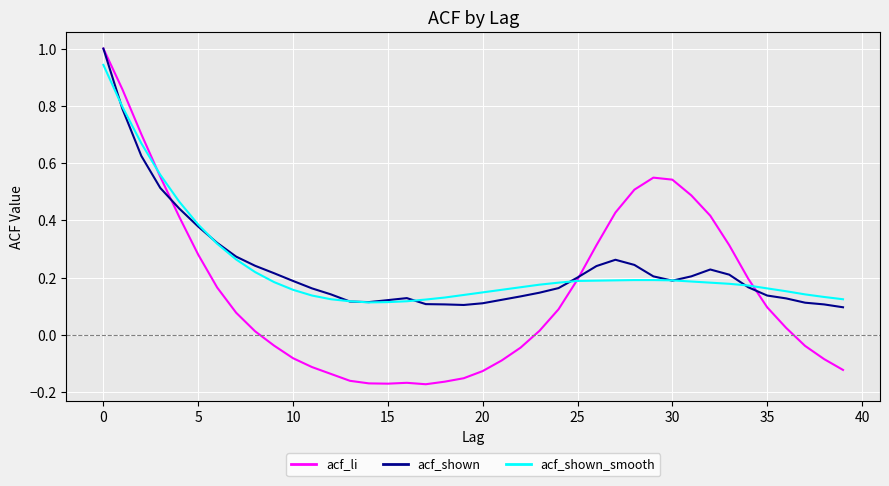

What is the maximum value shown in the chart?

1.0